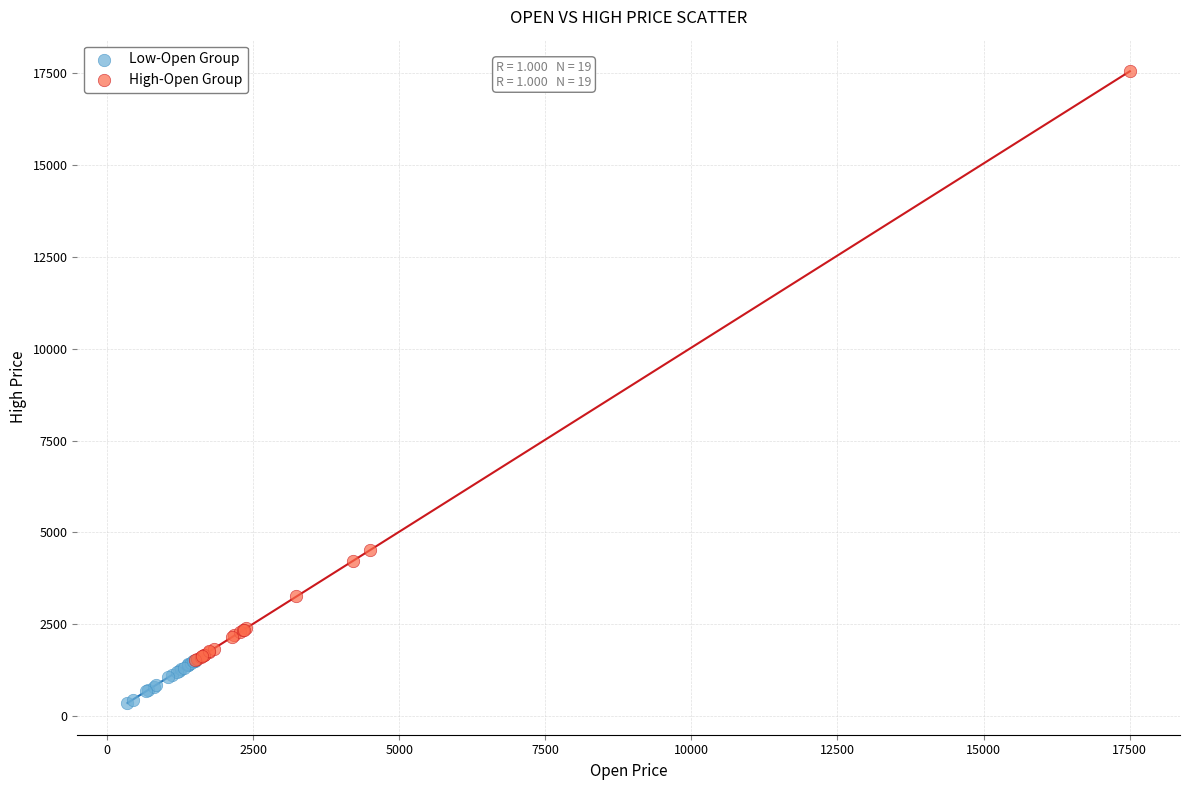

Which series reaches the minimum Y coordinate?

Low-Open Group